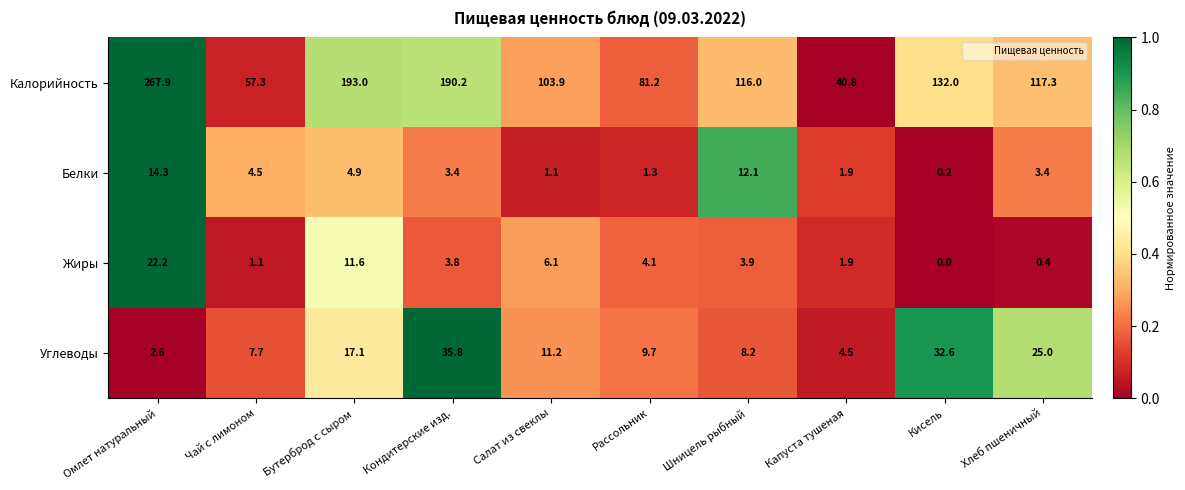

What is the difference between the second highest and second lowest values in the Углеводы series?

28.1